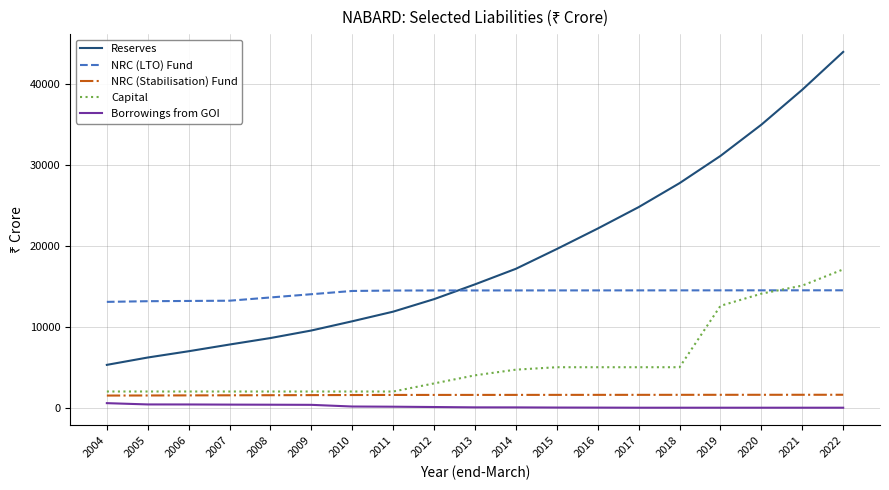

True or false: Borrowings from GOI and Capital intersect in this chart.

False